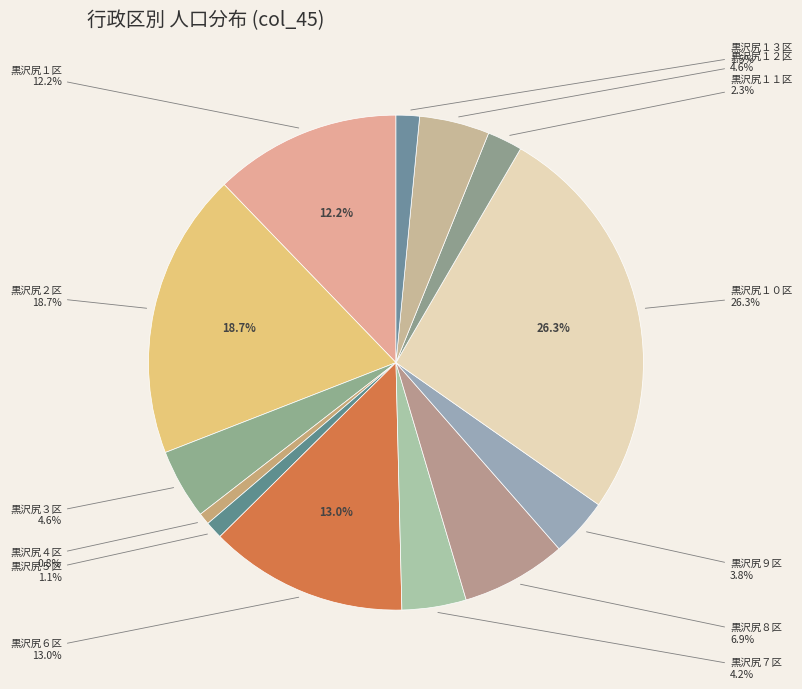

Rank the categories by value from highest to lowest.

黒沢尻１０区, 黒沢尻２区, 黒沢尻６区, 黒沢尻１区, 黒沢尻８区, 黒沢尻３区, 黒沢尻１２区, 黒沢尻７区, 黒沢尻９区, 黒沢尻１１区, 黒沢尻１３区, 黒沢尻５区, 黒沢尻４区